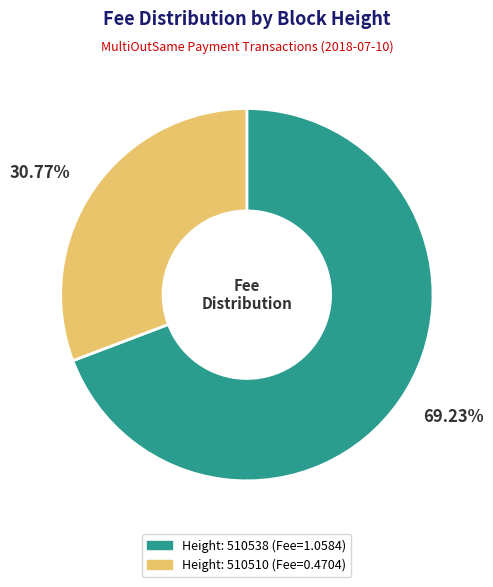

Does any single category account for the majority?

Yes